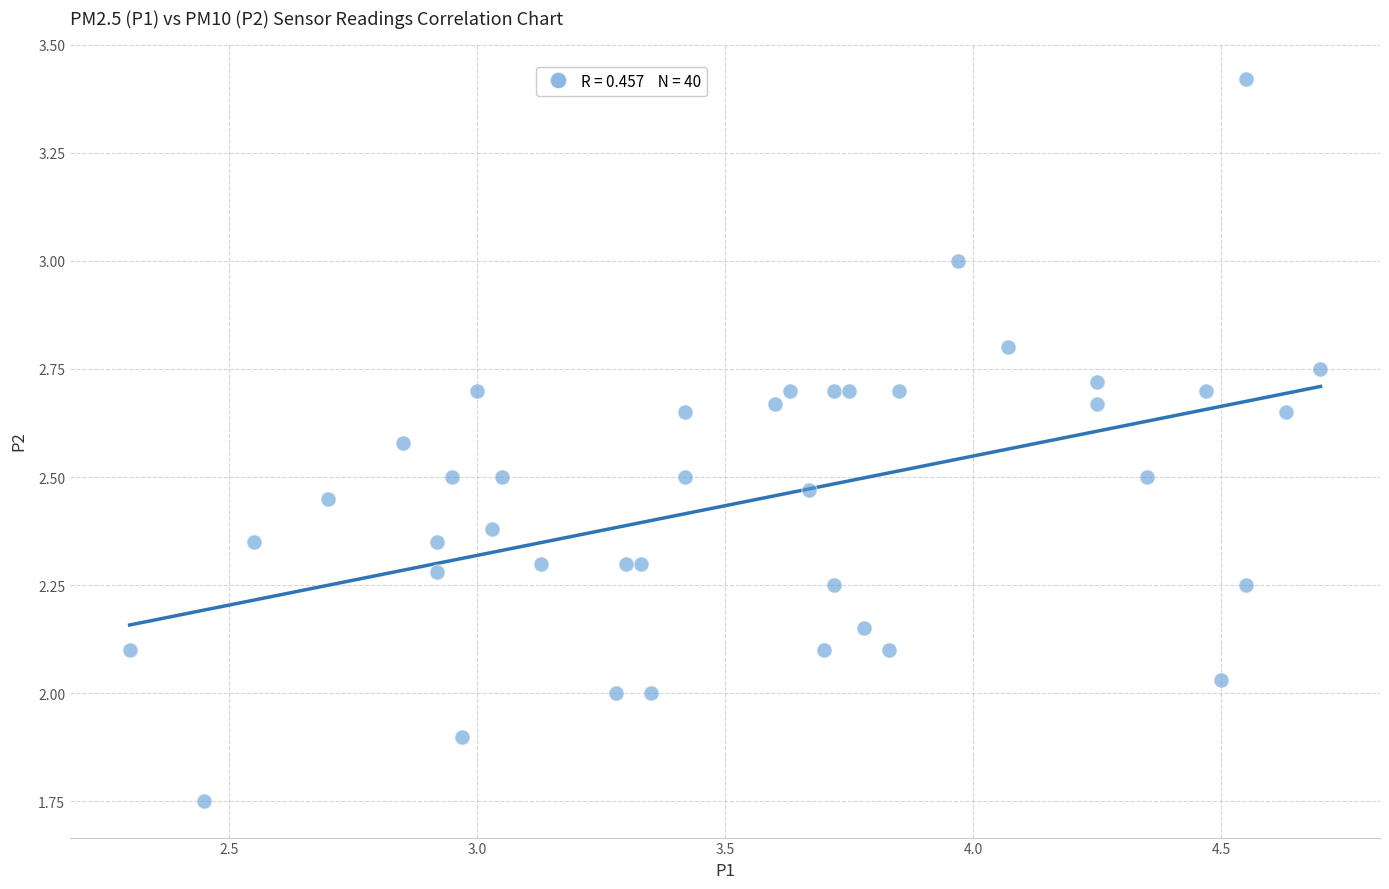

What is the range of Y values (max minus min)?

1.7